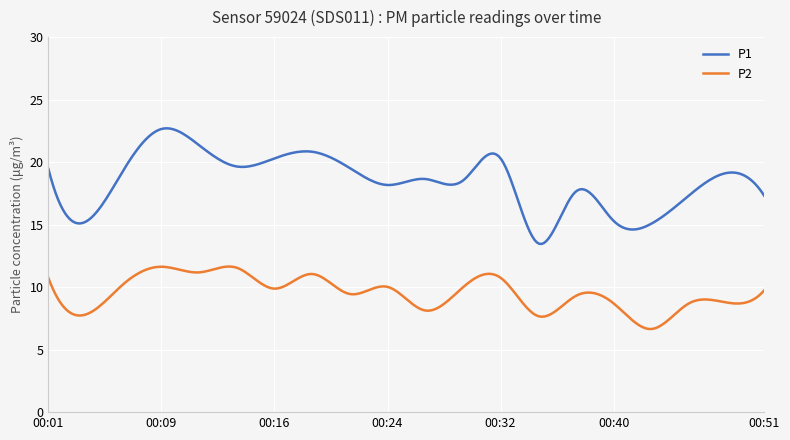

What is the sum of all P2 values?

2855.3